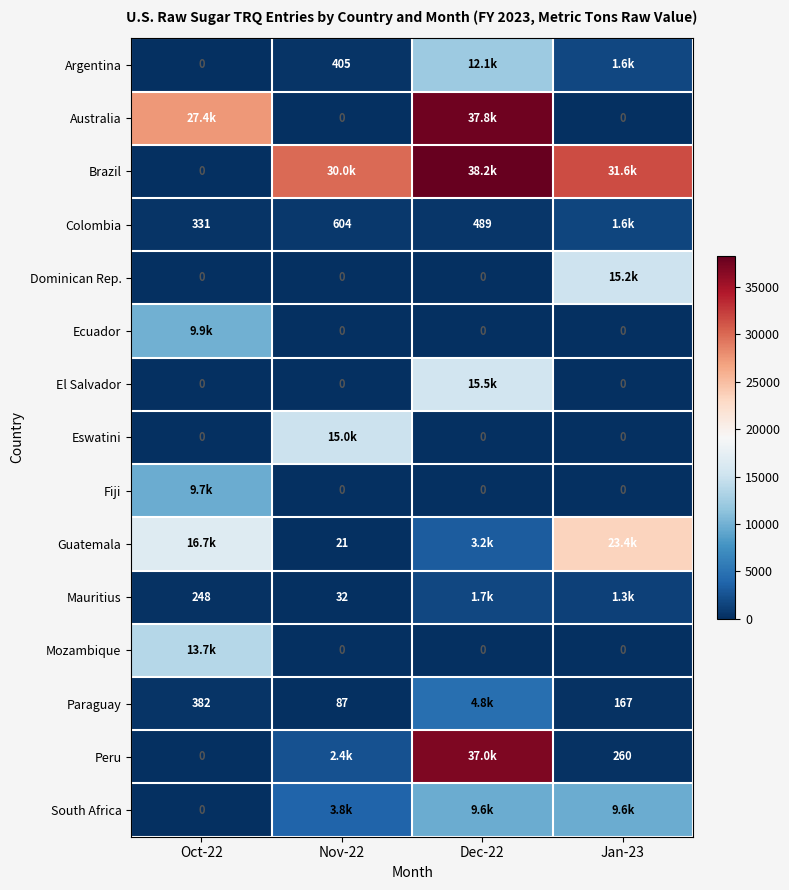

What is the difference between the Mauritius values at Nov-22 and Oct-22?

216